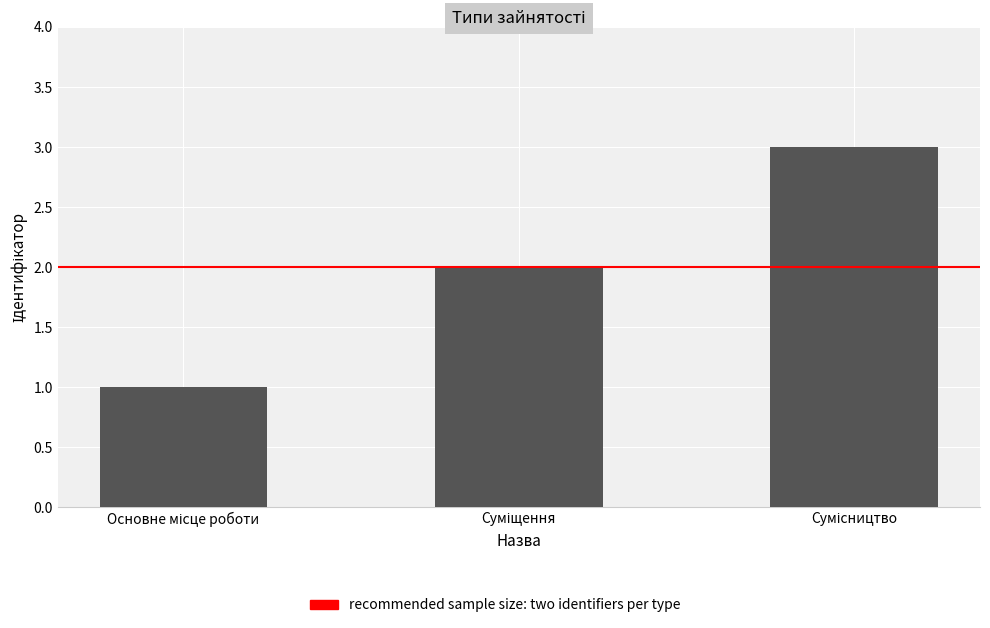

What is the maximum value shown in the chart?

3